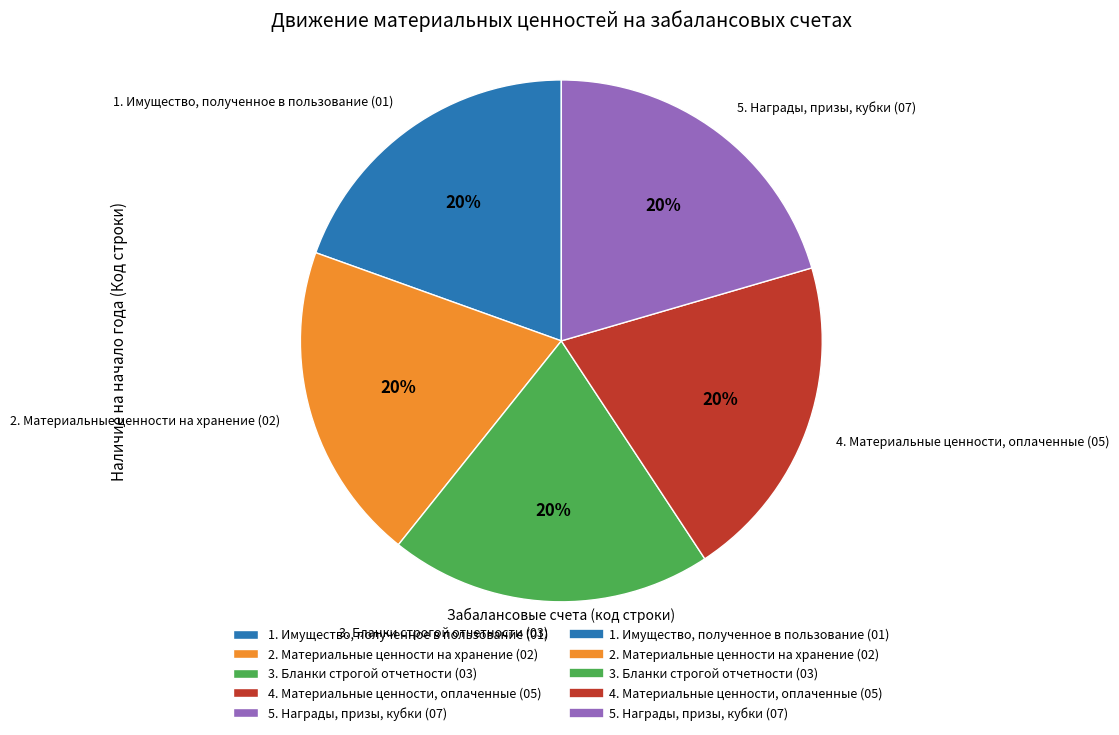

What is the ratio of the value at 1. Имущество, полученное в пользование (01) to the value at 4. Материальные ценности, оплаченные (05)?

1.0